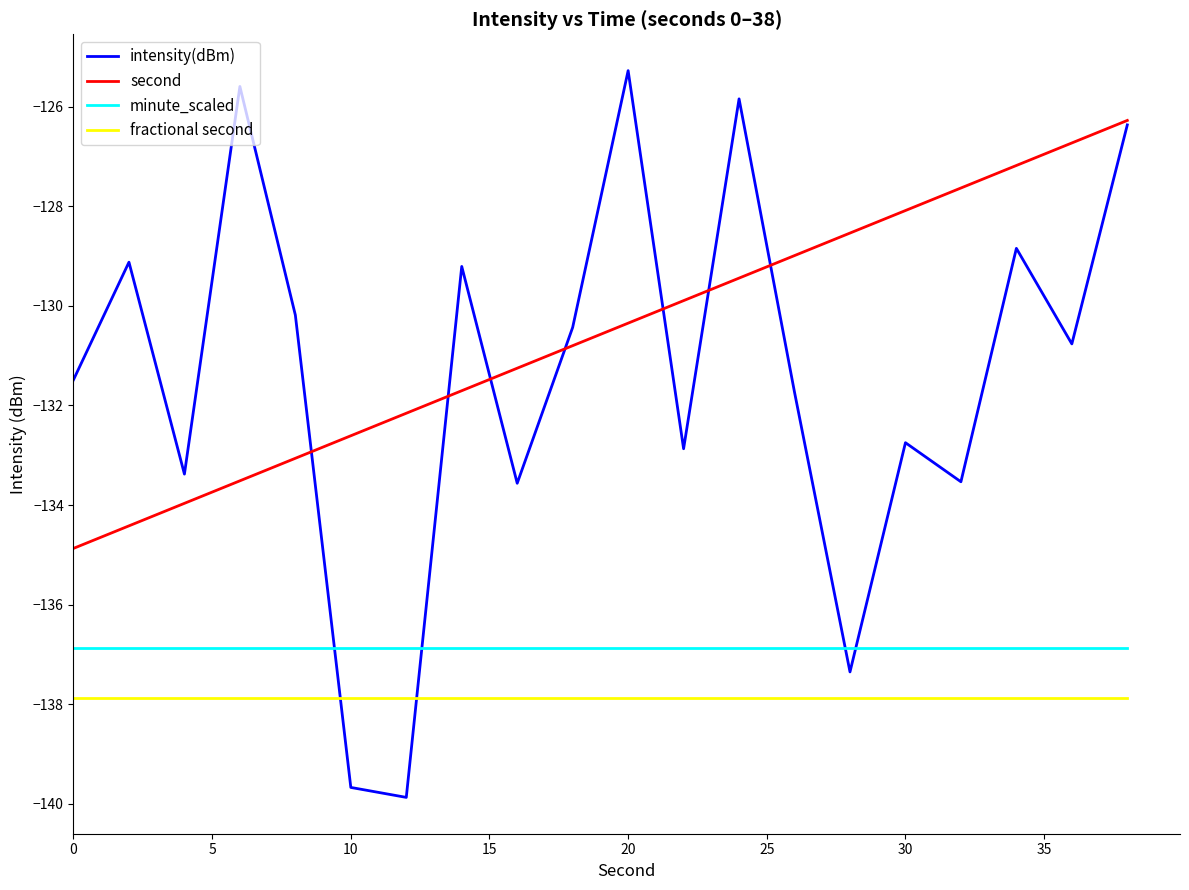

What is the smallest value displayed?

-139.9